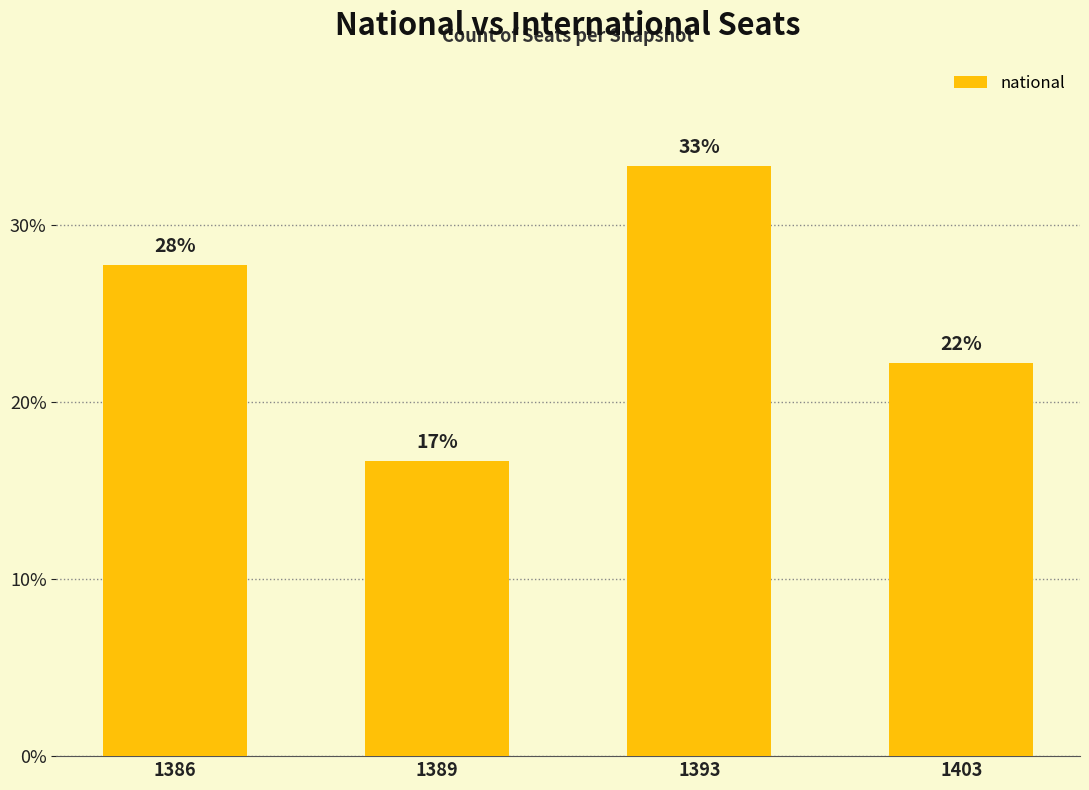

What is the ratio of the value at 1386 to the value at 1403?

1.2